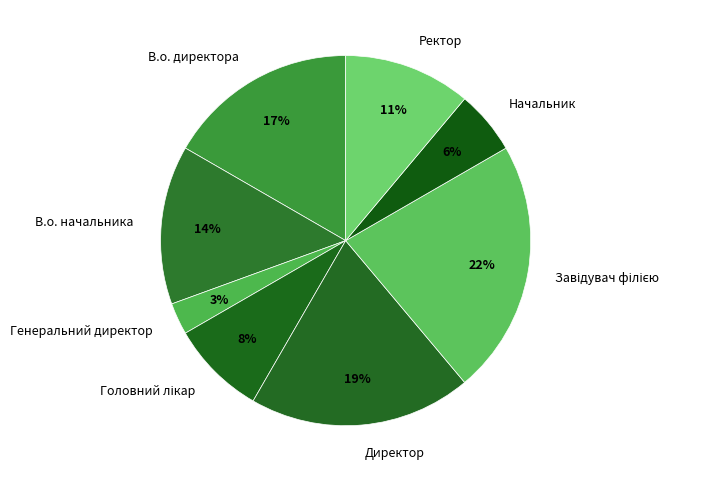

Is the sum of Директор and В.о. директора greater than half?

No